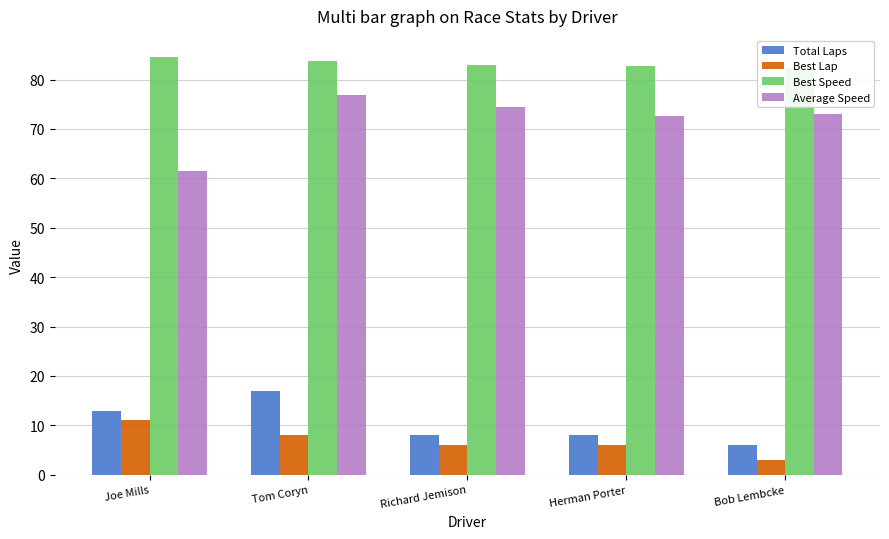

At which category does the chart reach its minimum across all series?

Bob Lembcke